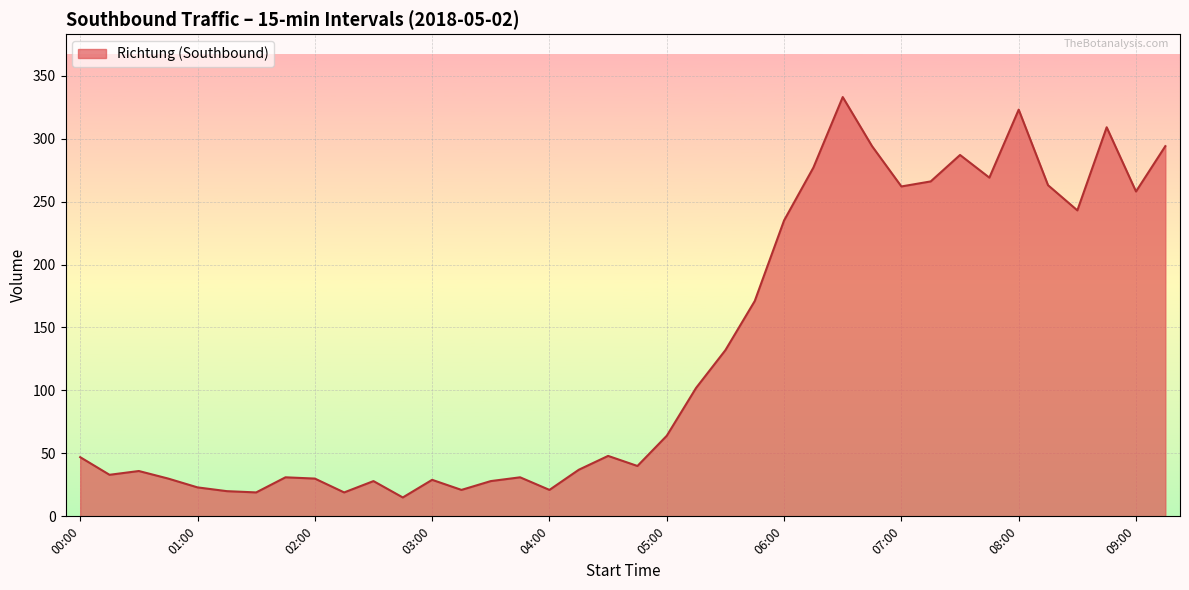

What is the smallest value displayed?

15